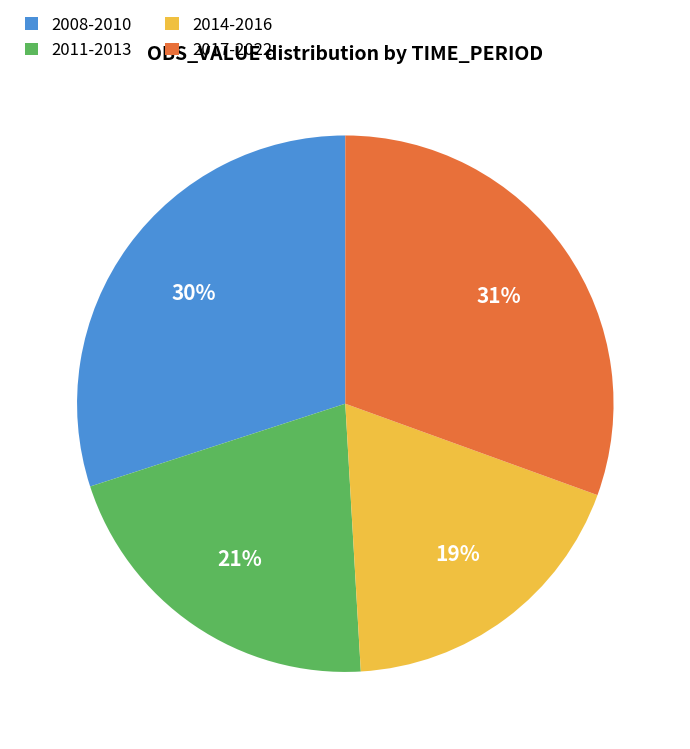

To the nearest percent, what is the average slice percentage?

25%